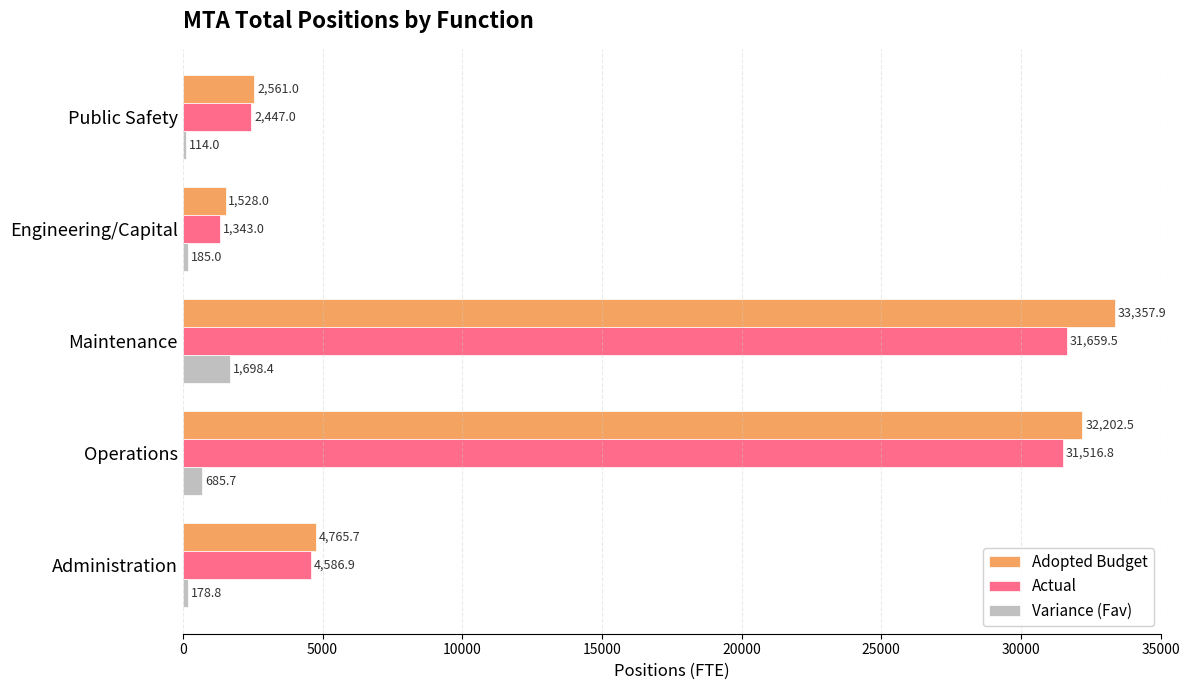

Which category has the highest value in the Adopted Budget series?

Maintenance